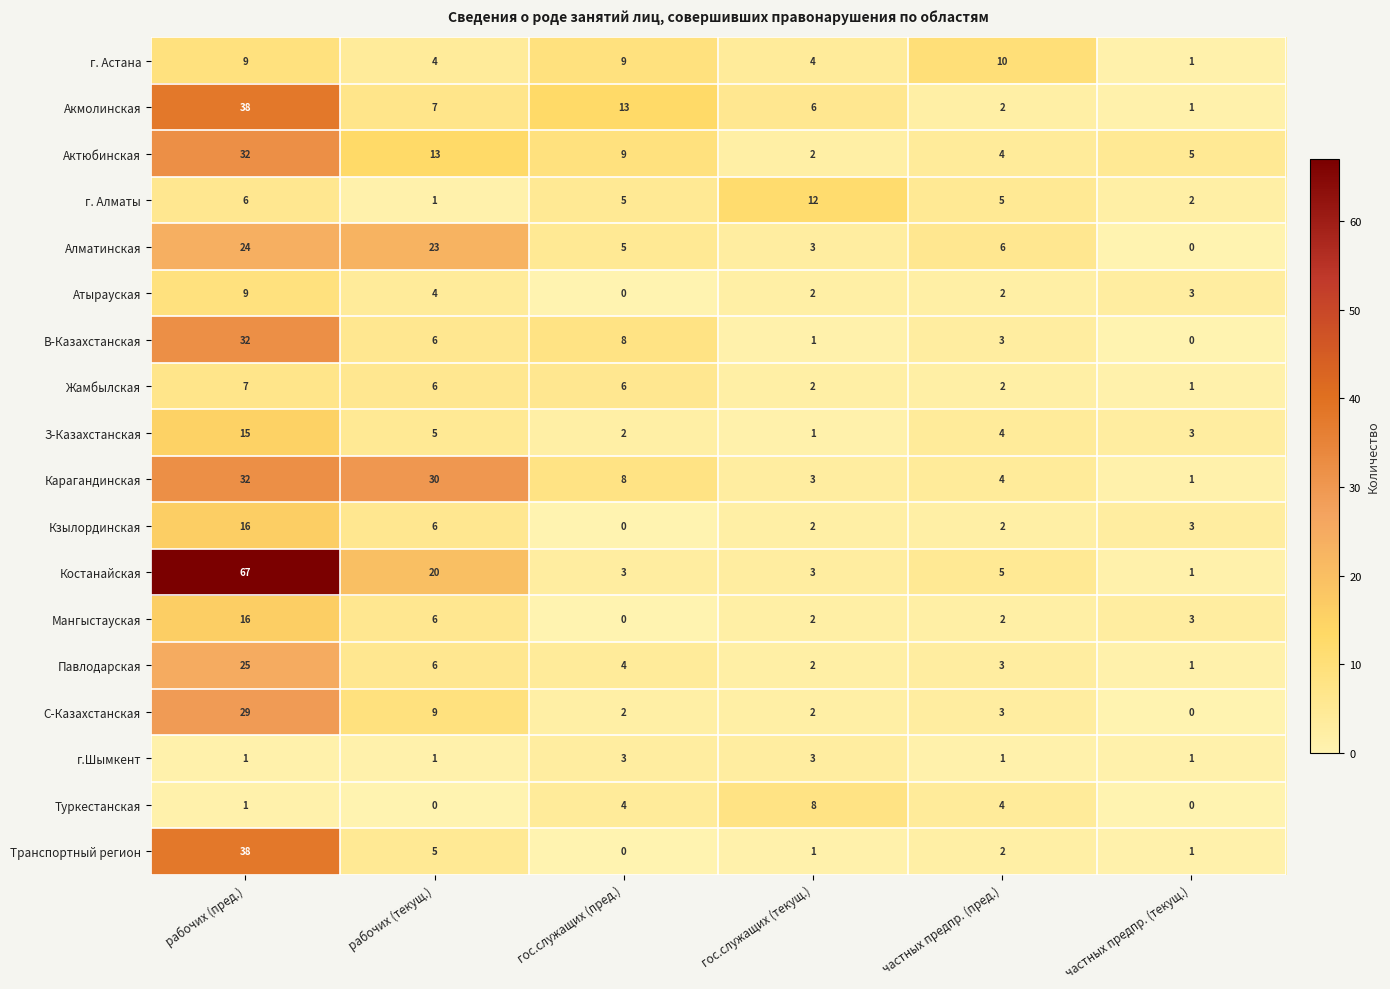

At which label is З-Казахстанская closest to 8?

рабочих (текущ.)